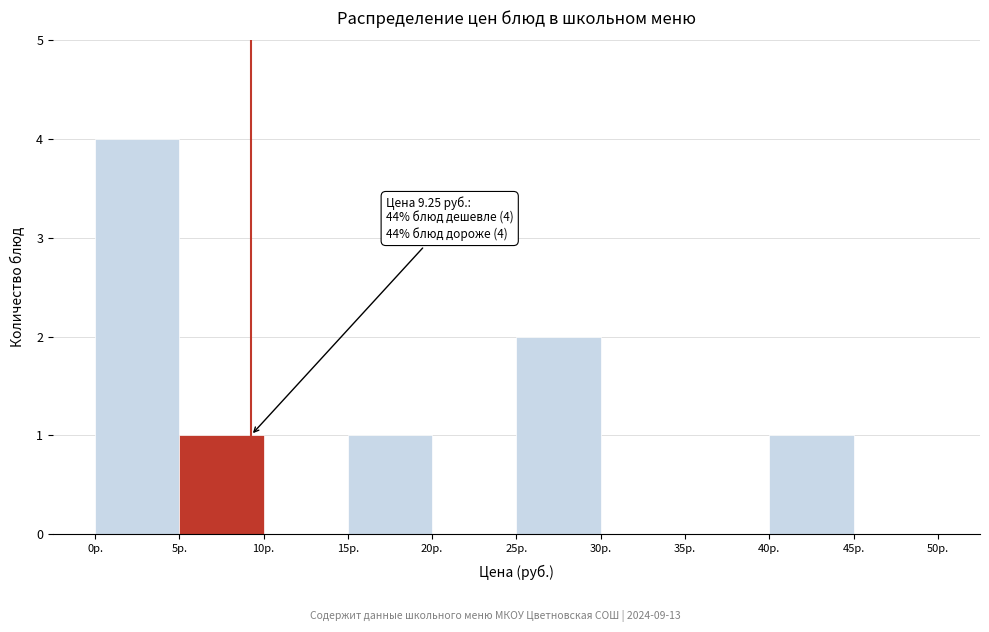

Which range on the x-axis has the tallest bar?

0 to 5